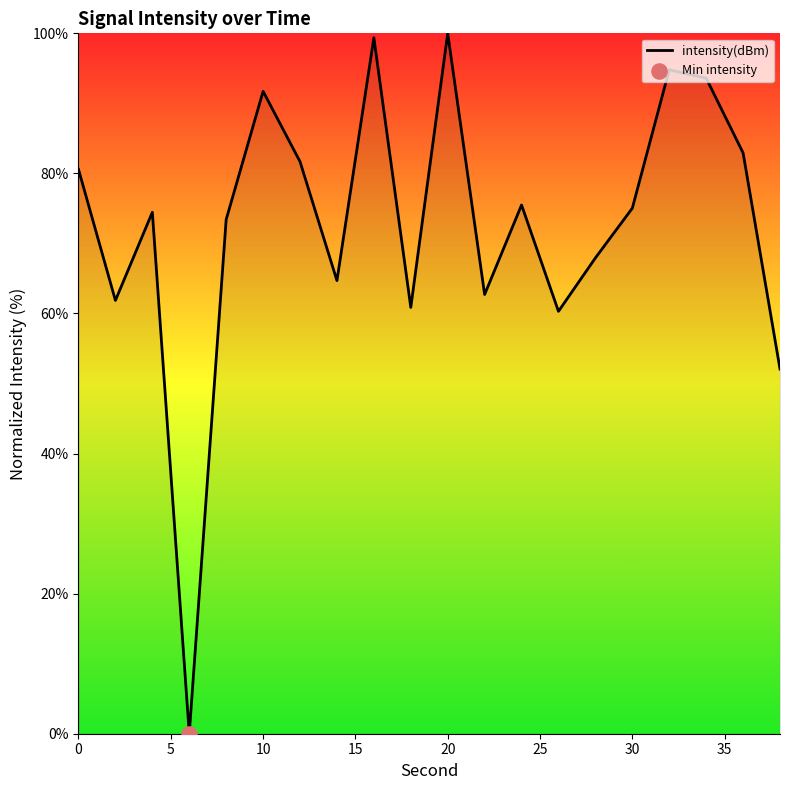

What is the greatest value displayed?

100.0